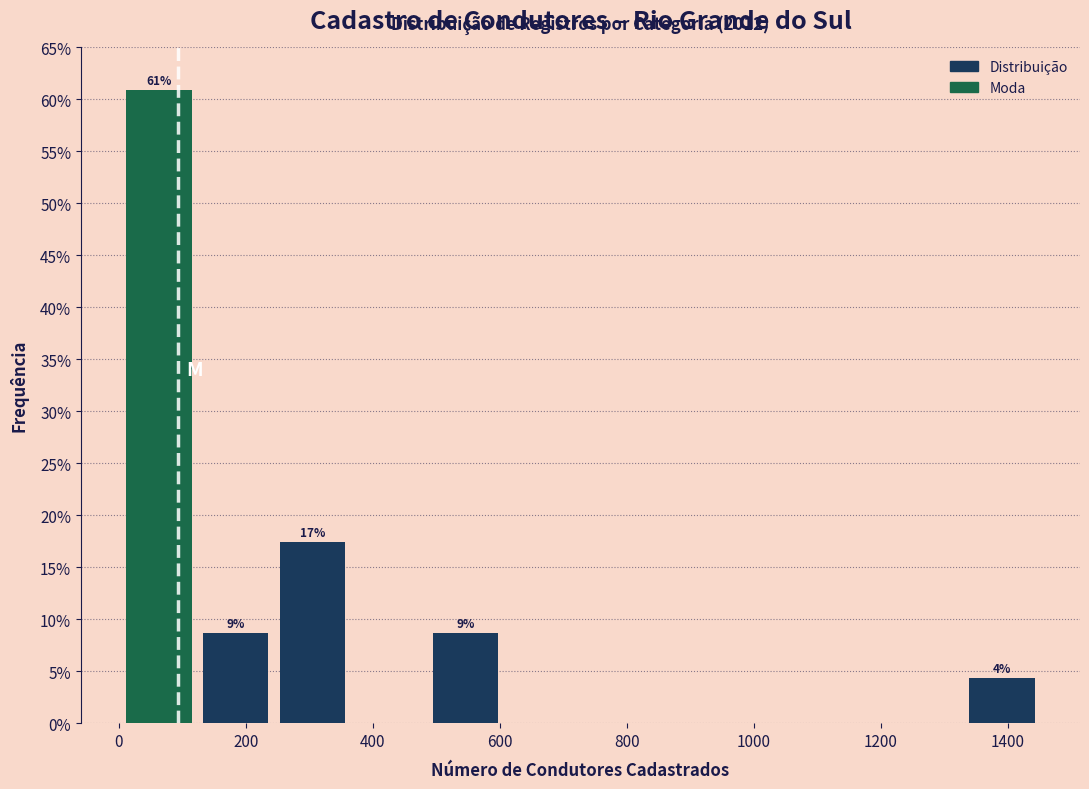

Which range on the x-axis has the tallest bar?

0 to 120